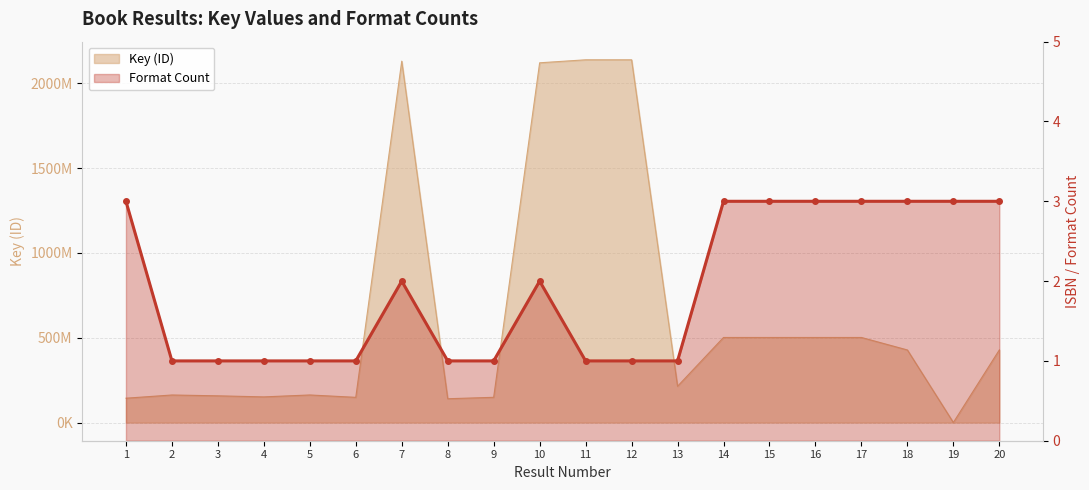

How many values are between 1 and 3?

20